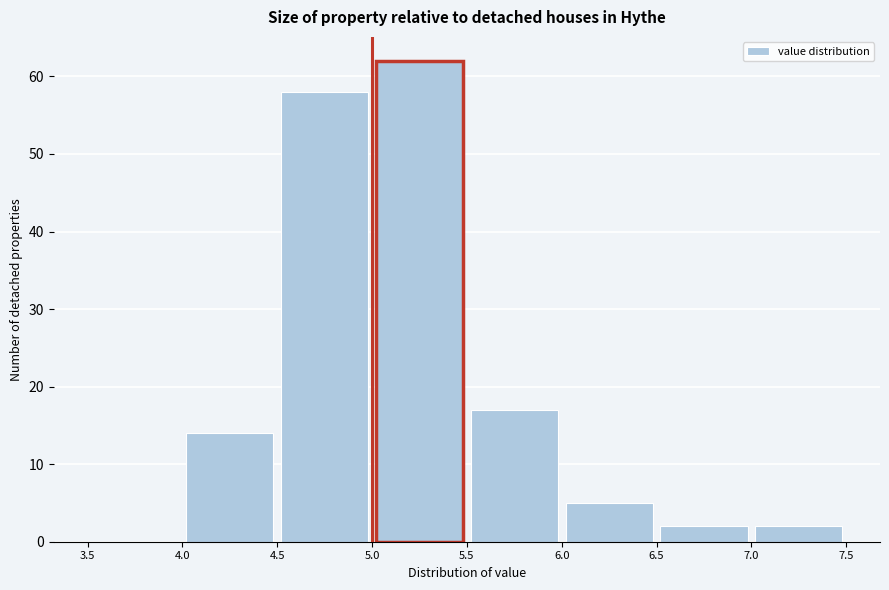

Reading left to right, transcribe this chart: for each bar, give the range it covers on the x-axis and its height. The values are not printed on the chart, so give them approximately, as read against the axis.

3.5 to 4.0: 0
4.0 to 4.5: 14
4.5 to 5.0: 58
5.0 to 5.5: 62
5.5 to 6.0: 17
6.0 to 6.5: 5
6.5 to 7.0: 2
7.0 to 7.5: 2